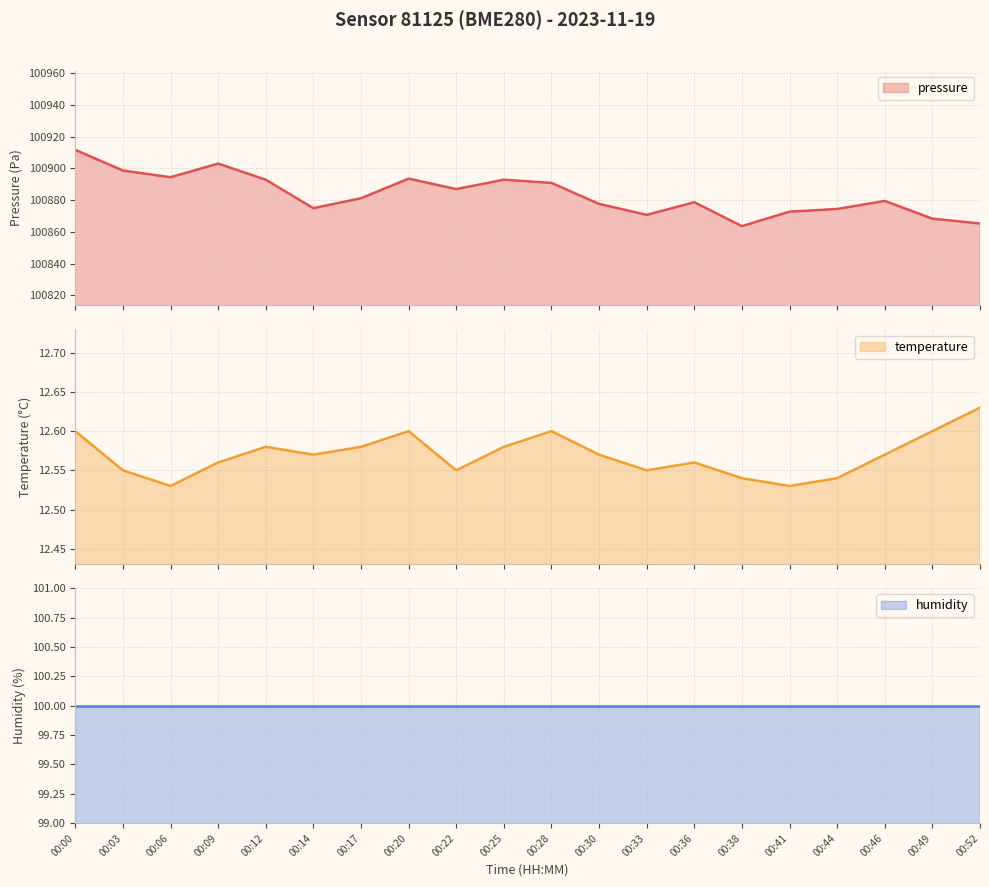

What is the highest value of the pressure series?

100911.7